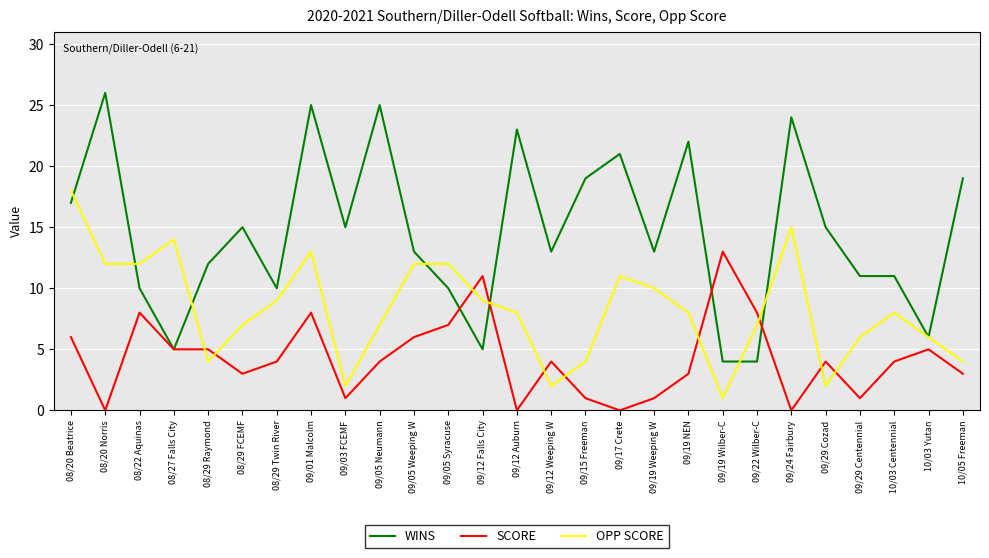

Which label corresponds to the largest value in the chart?

08/20 Norris